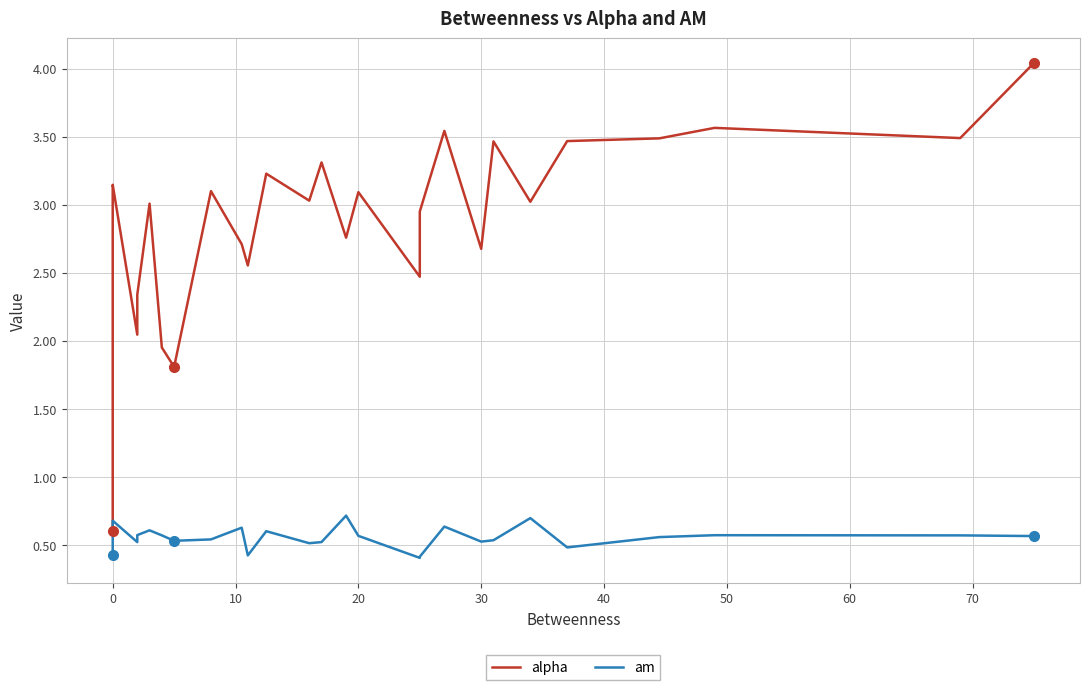

What is the minimum value for alpha?

0.6